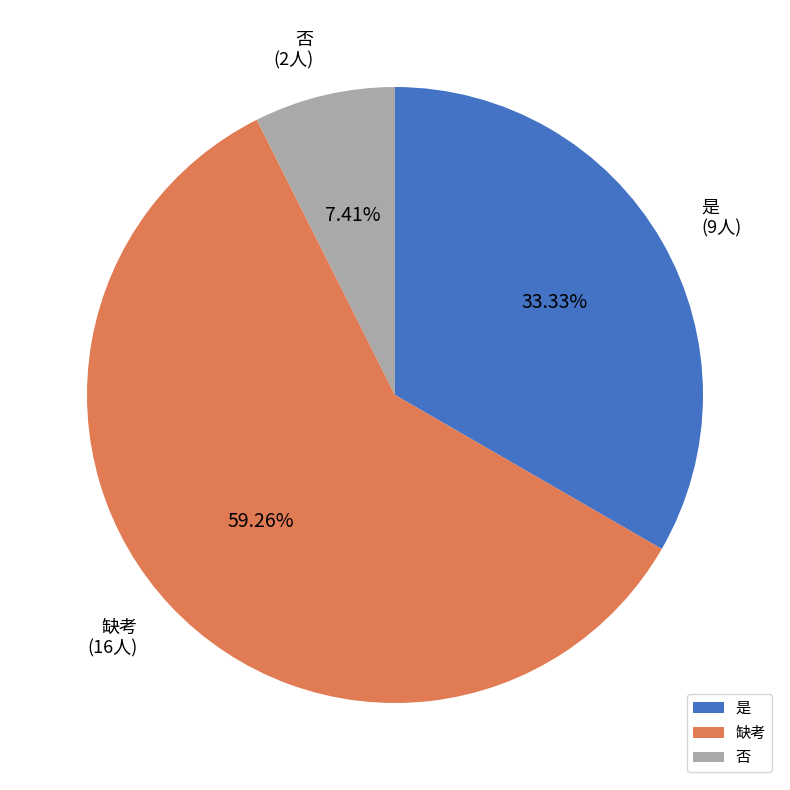

How many segments does this pie chart have?

3